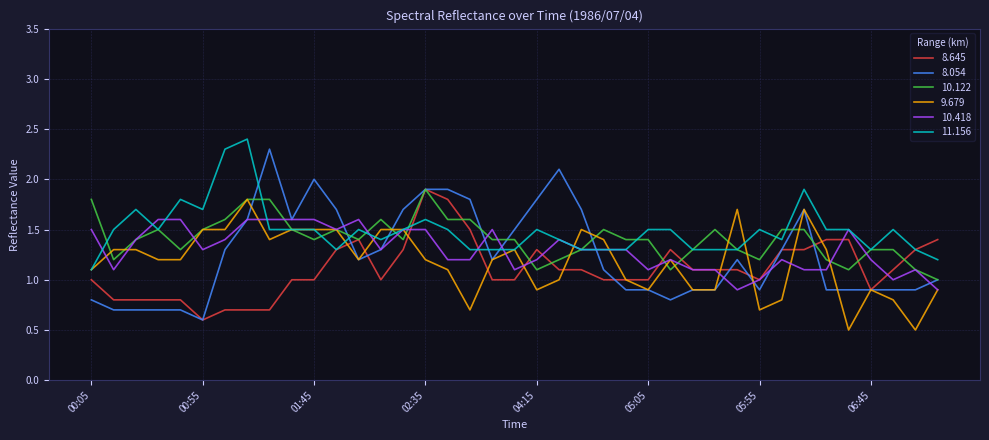

What is the maximum value for 9.679?

1.8